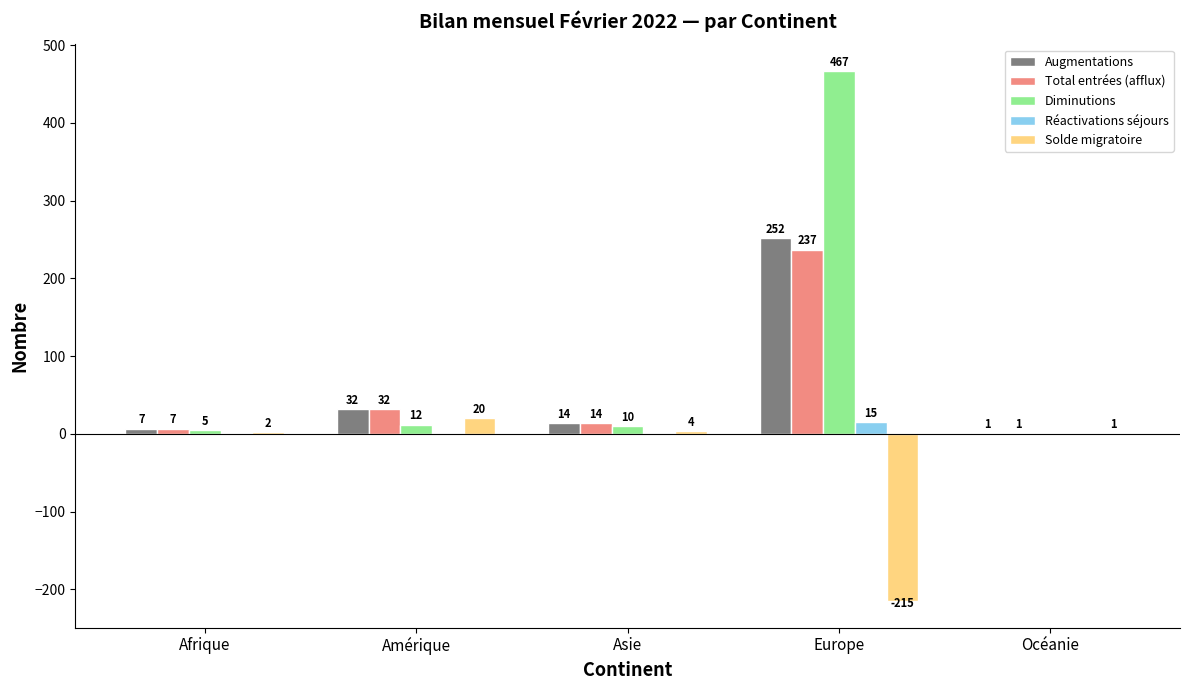

How many groups of bars are there?

5